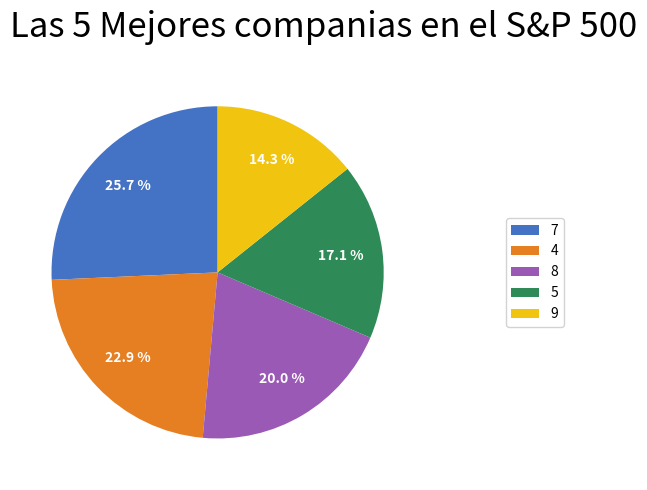

What is the largest slice in the pie chart?

7